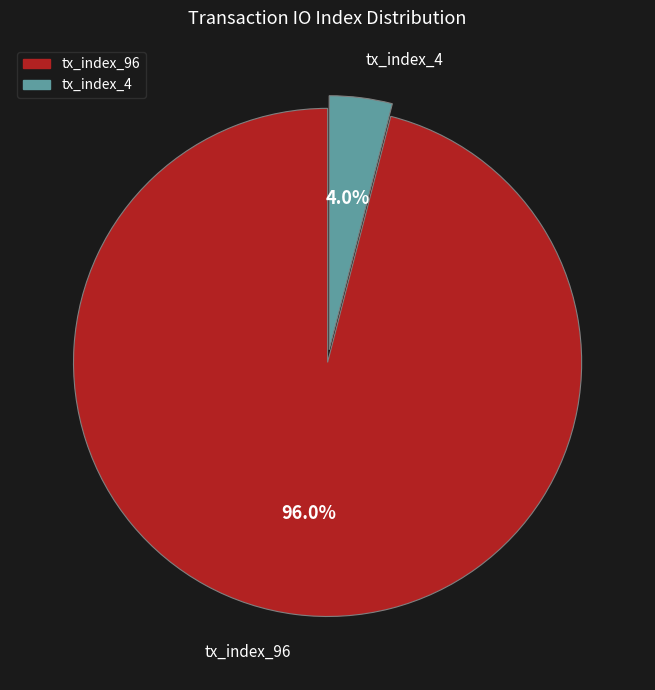

How much of the chart is everything except tx_index_96?

4.0%